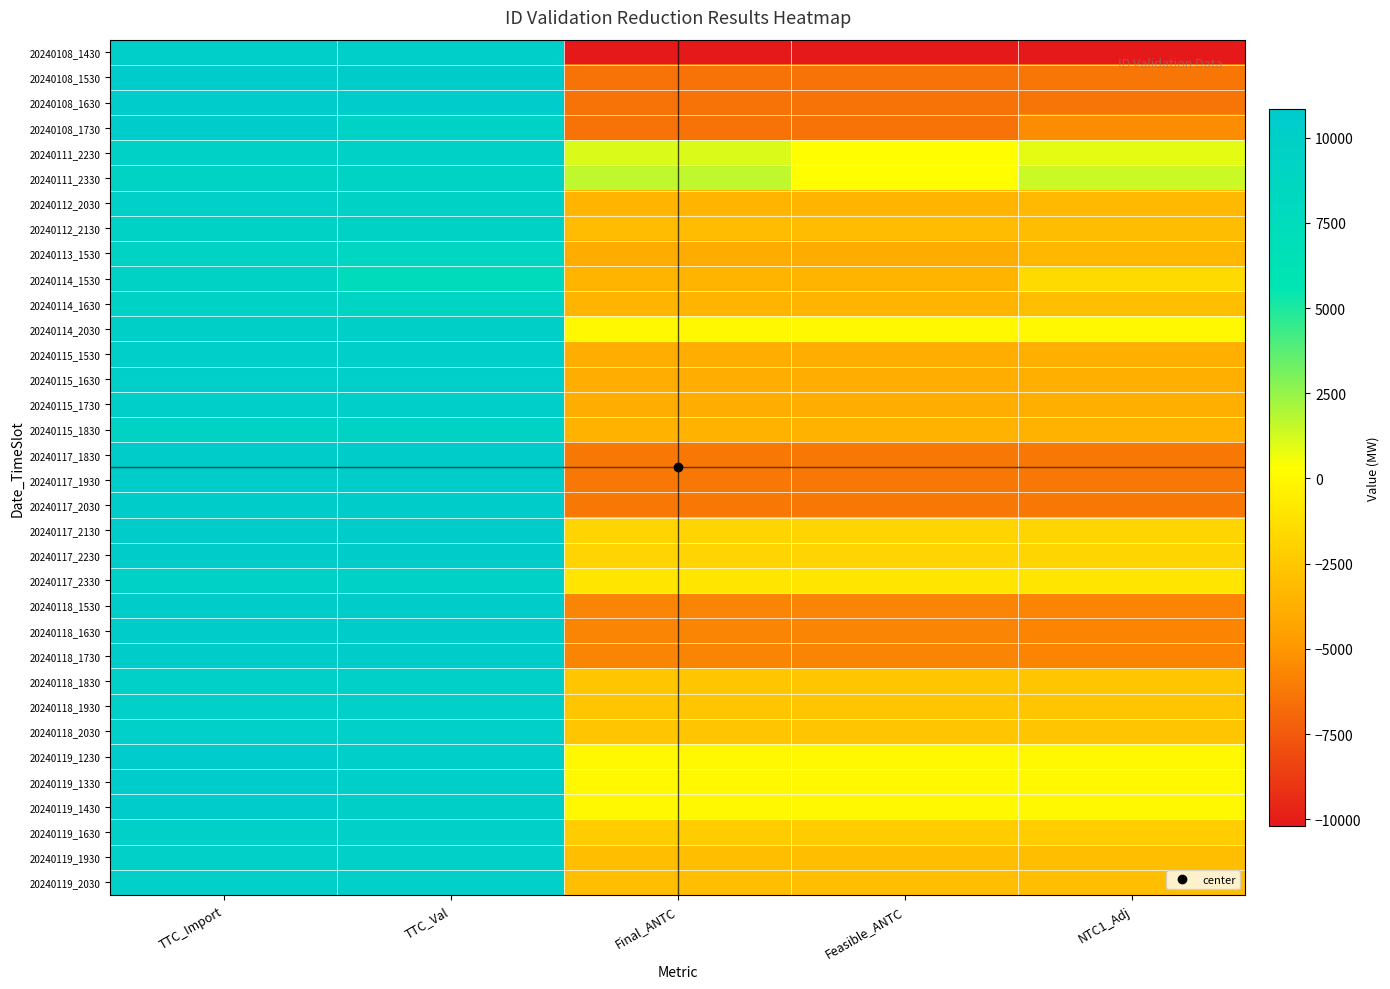

What is the total value across all series at Final_ANTC?

-116242